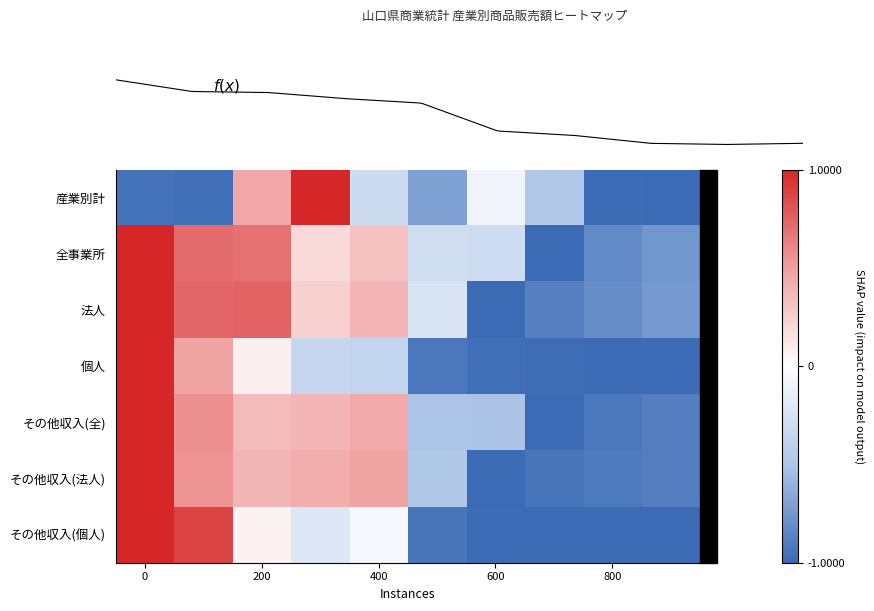

Is it true that 産業別計 equals -1.0 at 0?

True